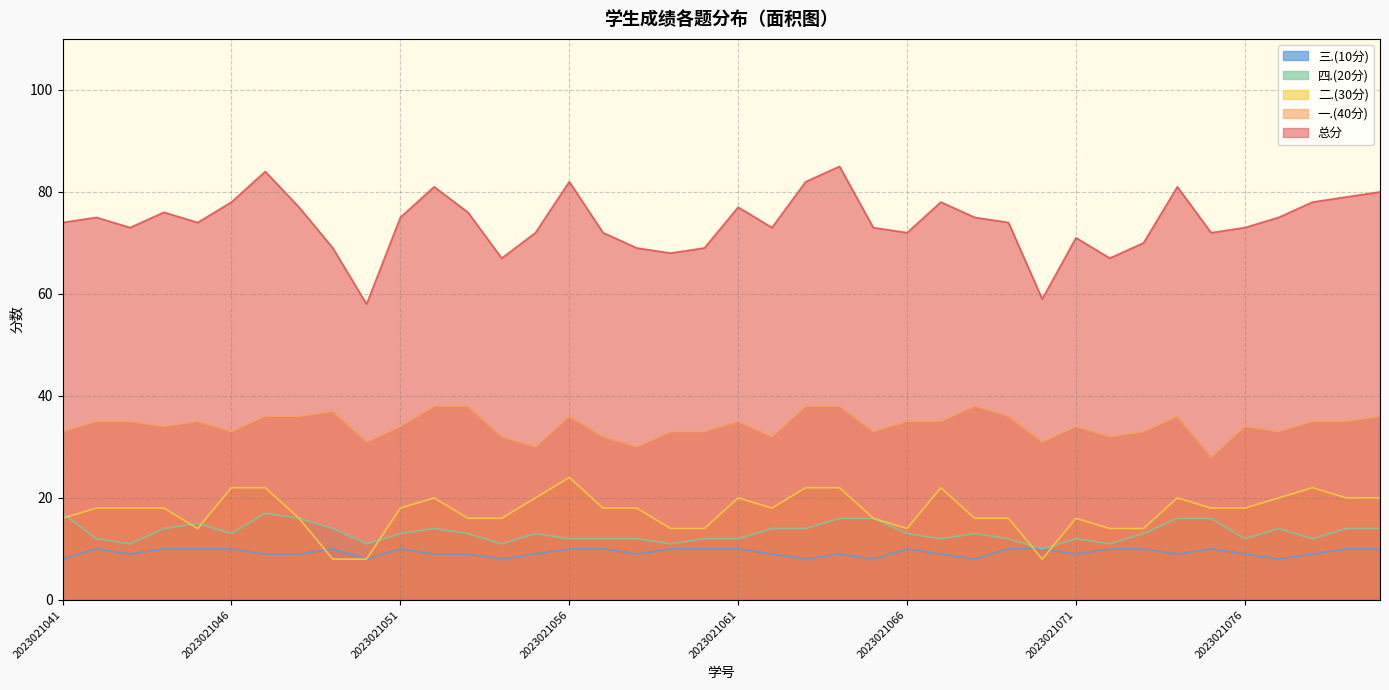

At which category is the sum across all series the highest?

2023021064